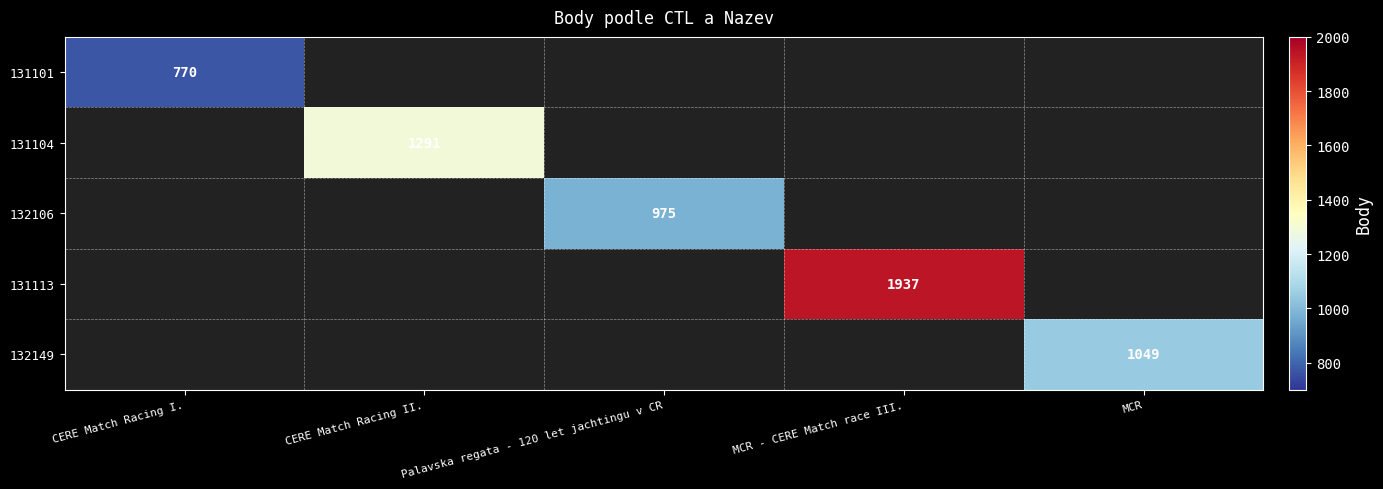

The 132149 series shows 1604 at MCR. True or false?

False